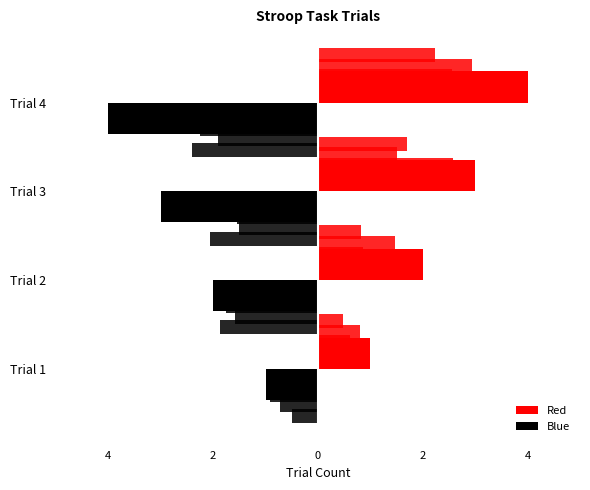

How many bars are there in total?

8